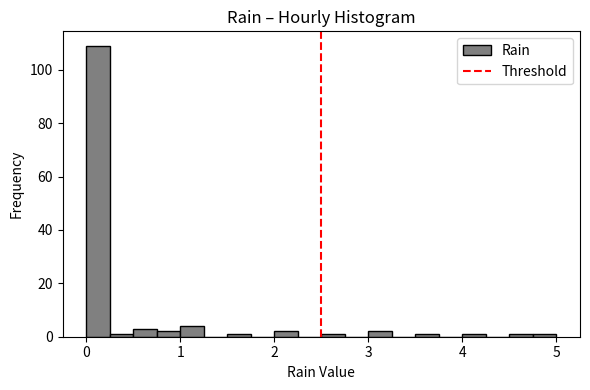

Around what value on the x-axis is the tallest bar? Give the approximate position of its centre, as read against the axis.

0.1